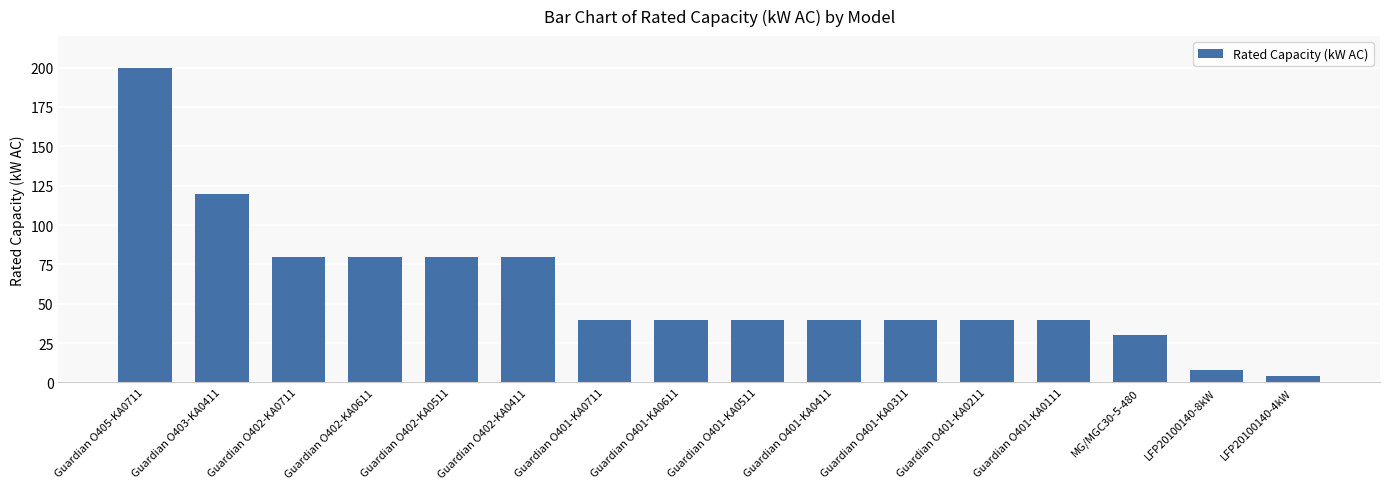

What is the minimum value shown in the chart?

4.0